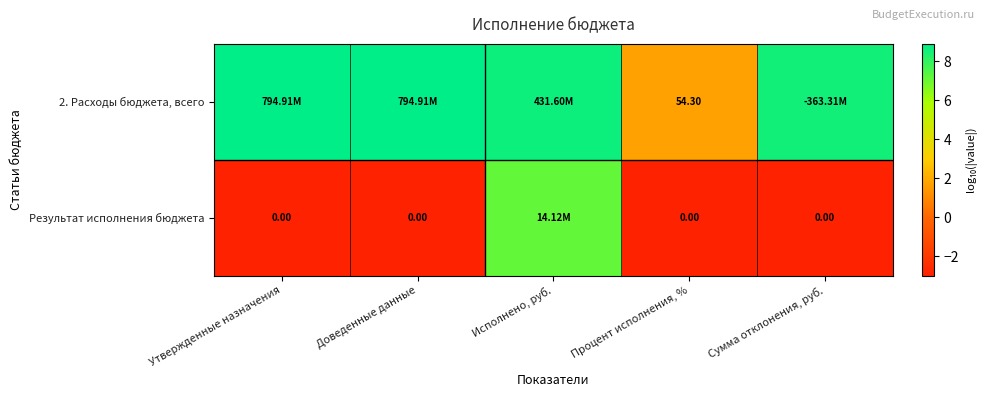

What is the difference between the highest and lowest values at Процент исполнения, %?

54.3